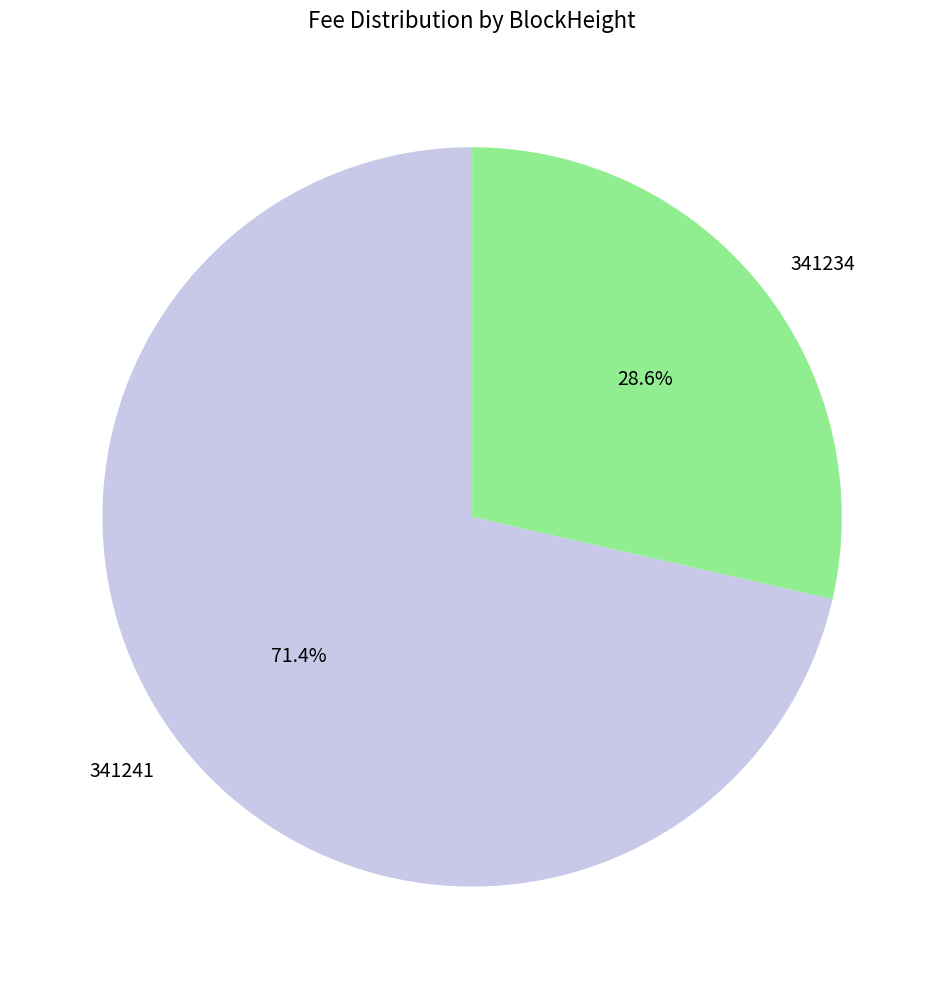

What is the total percentage of 341234 and 341241?

100.0%